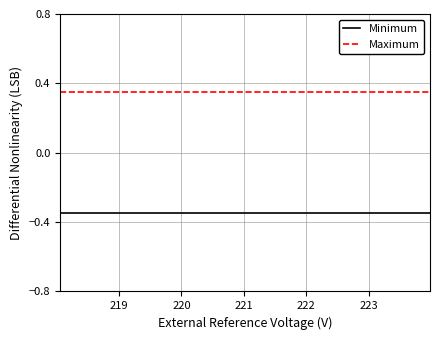

Which series has the largest total across all categories?

Maximum